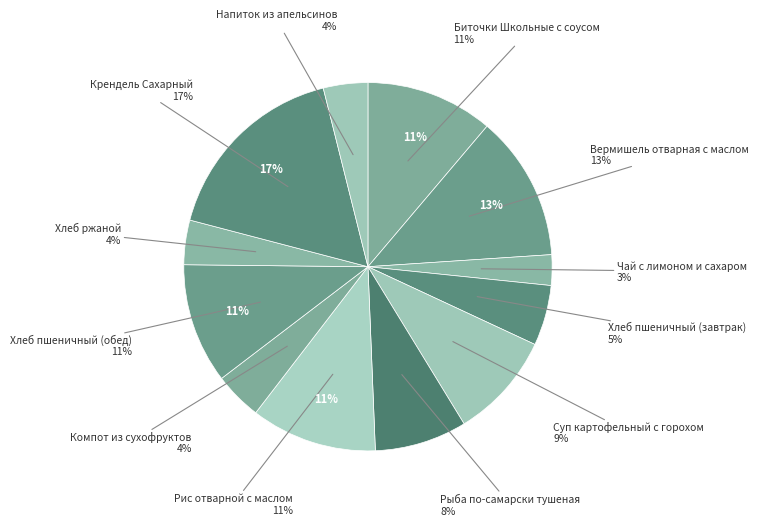

To the nearest percent, what percentage of the pie is Рис отварной с маслом?

11%